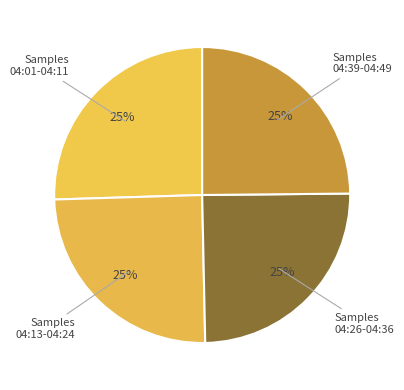

To the nearest percent, what is the combined percentage of Samples 04:13-04:24 and Samples 04:26-04:36?

50%